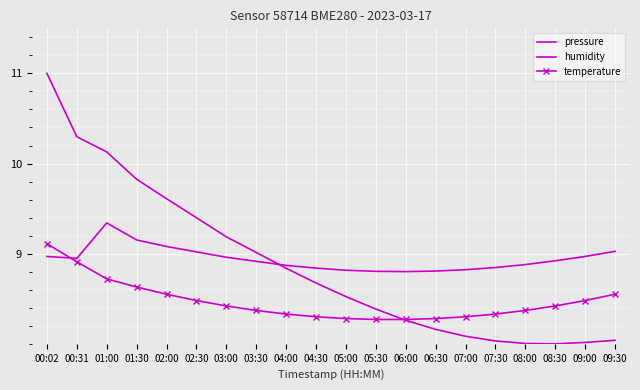

What is the minimum value for pressure?

8.0